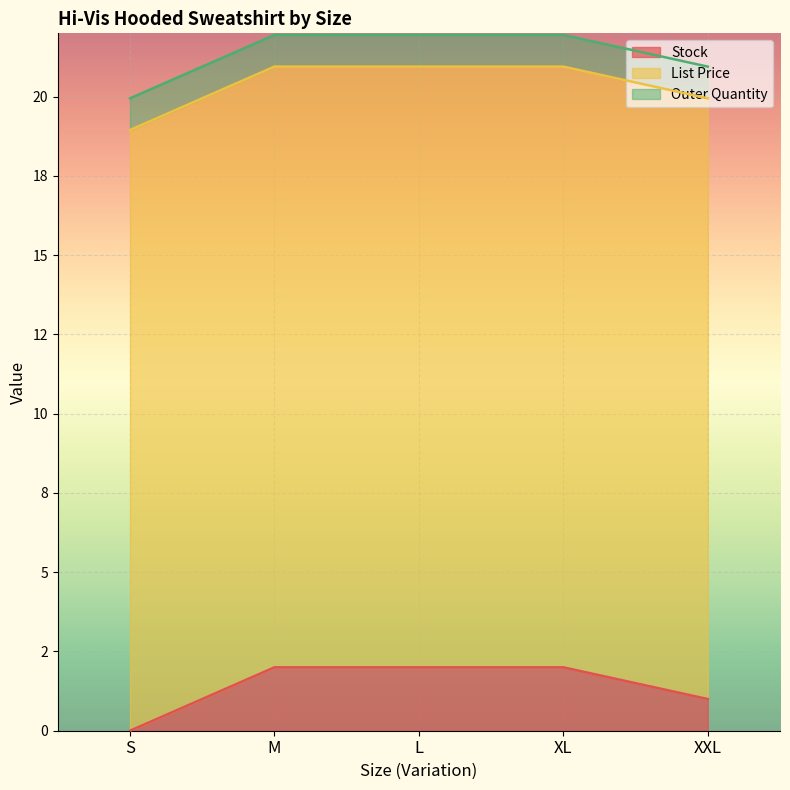

At M, list the series in order from largest to smallest.

List Price, Stock, Outer Quantity